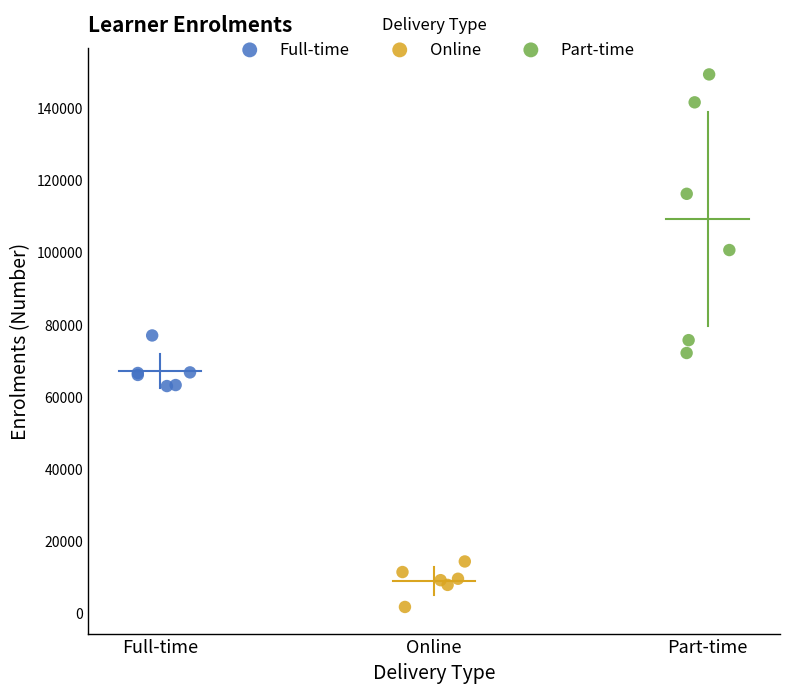

Which series has the largest Y range (max minus min)?

Part-time